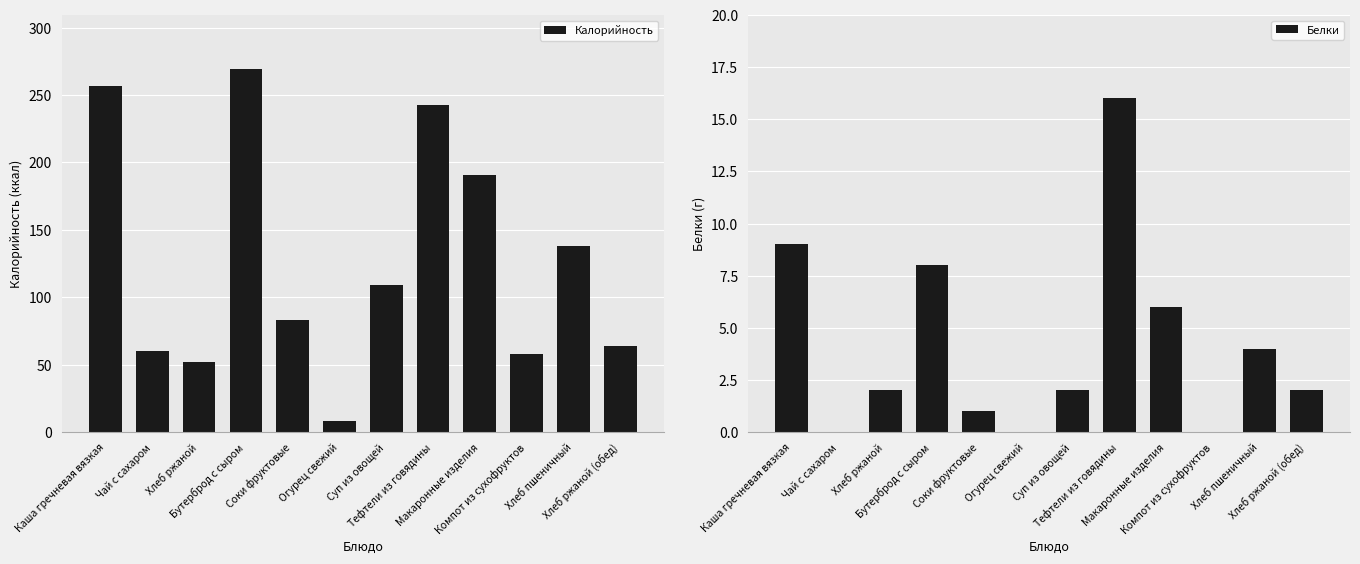

Is the value of Белки at Чай с сахаром greater than the value of Калорийность at Хлеб ржаной (обед)?

No